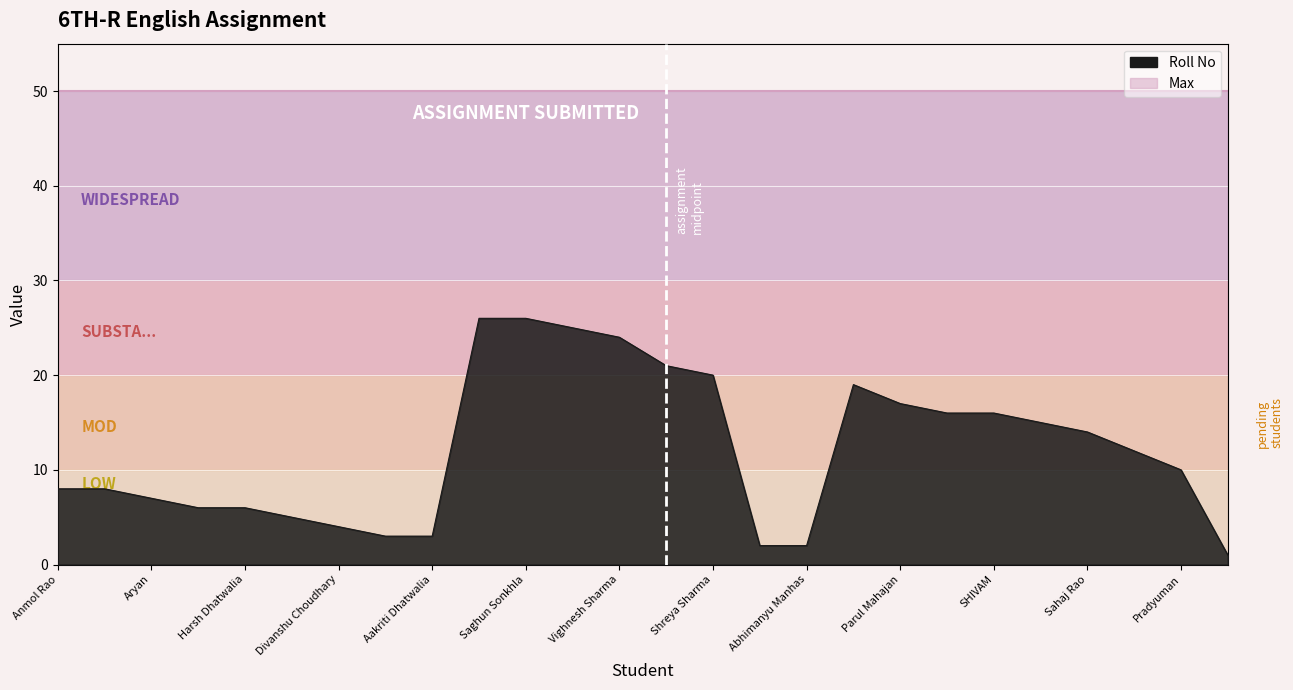

What is the label of the 16th point from the right?

Saghun Sonkhla